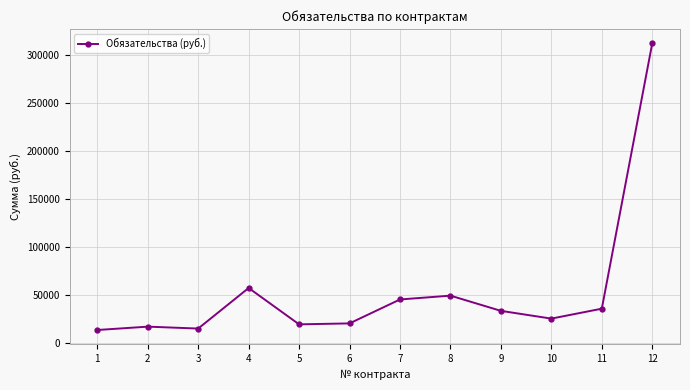

The value at 6 is 7660. True or false?

False